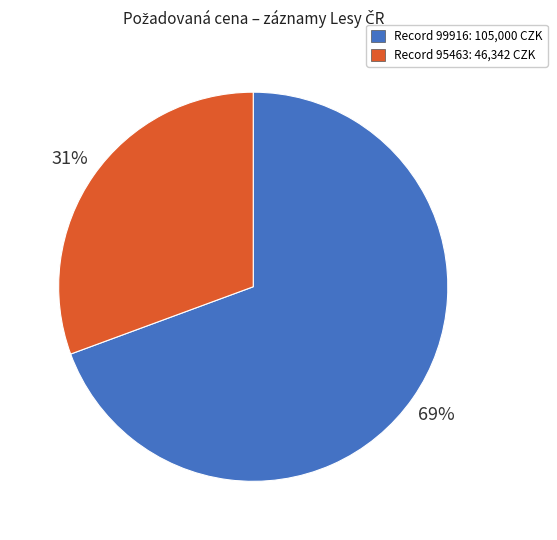

What is the smallest slice in the pie chart?

Record 95463: 46,342 CZK